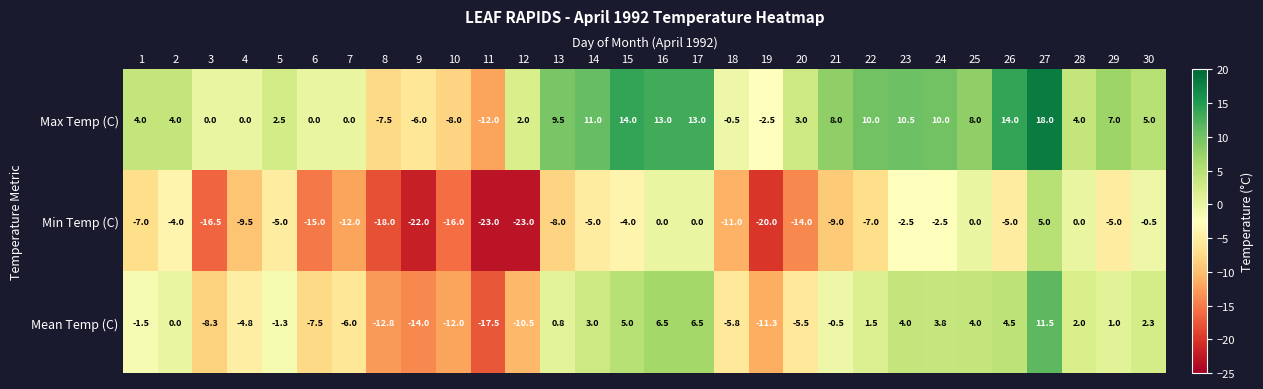

What is the difference between the maximum and minimum values in the Min Temp (C) series?

28.0